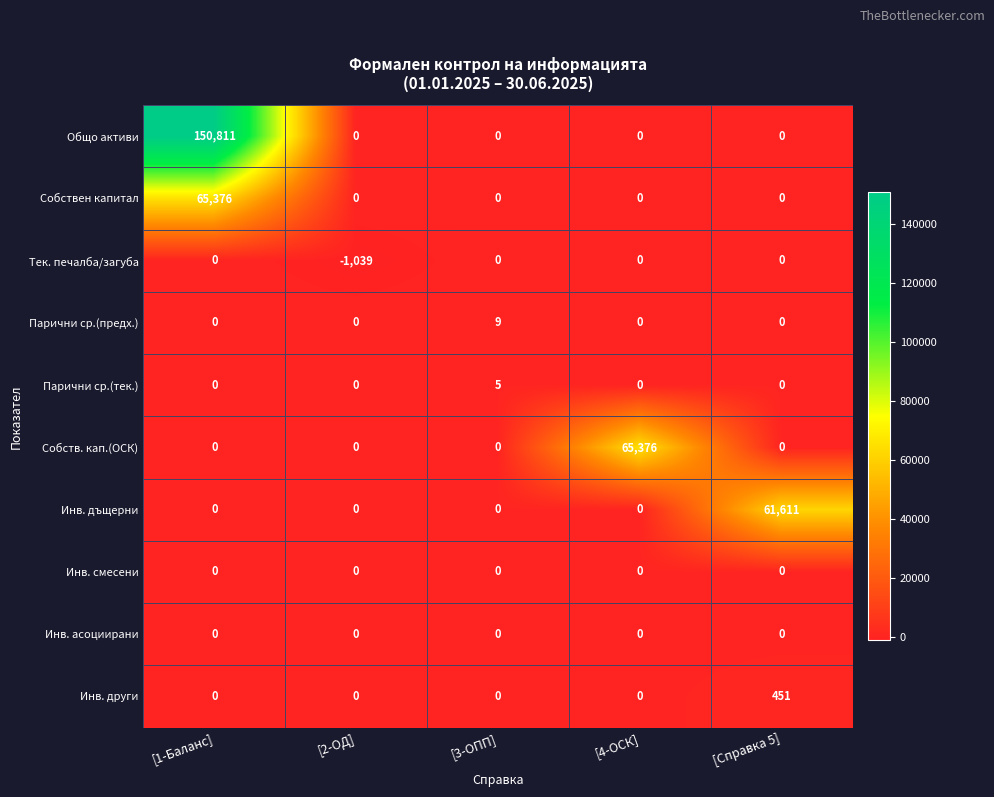

What is the difference between the maximum and minimum values in the Инв. други series?

451